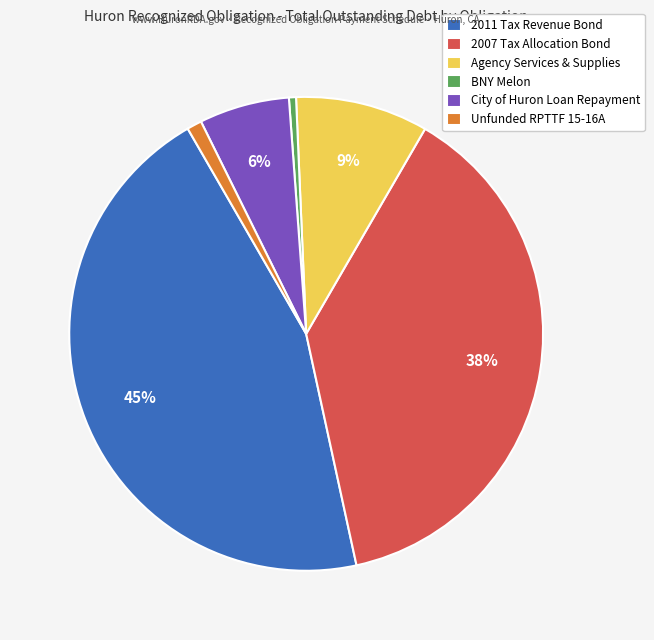

Combined, do 2011 Tax Revenue Bond and Unfunded RPTTF 15-16A account for over 50%?

No